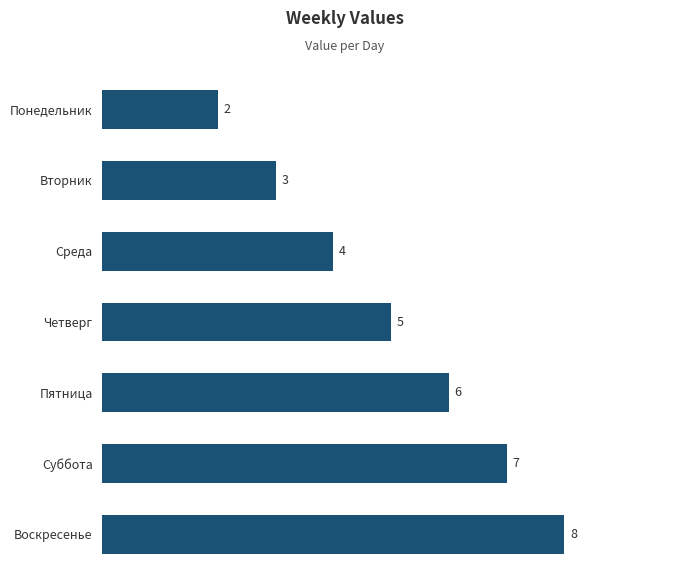

Read the value at Воскресенье.

8